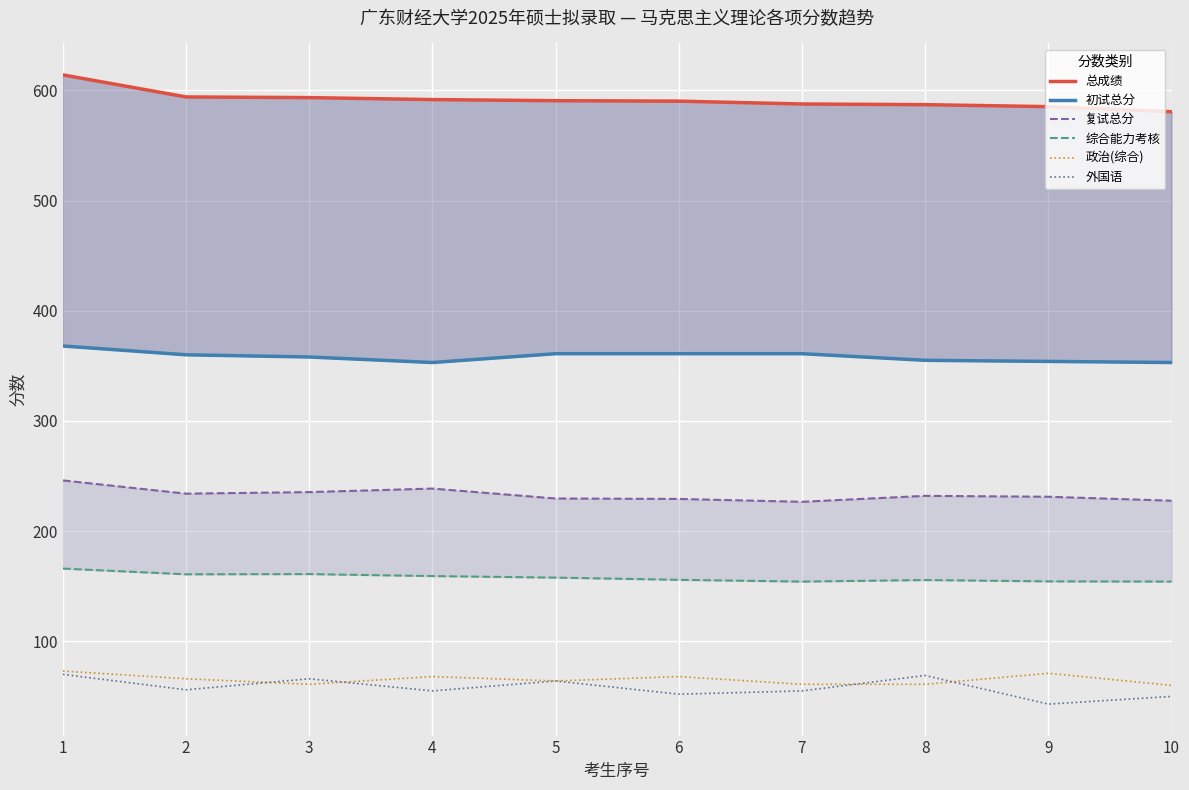

At which label is 综合能力考核 closest to 160?

2